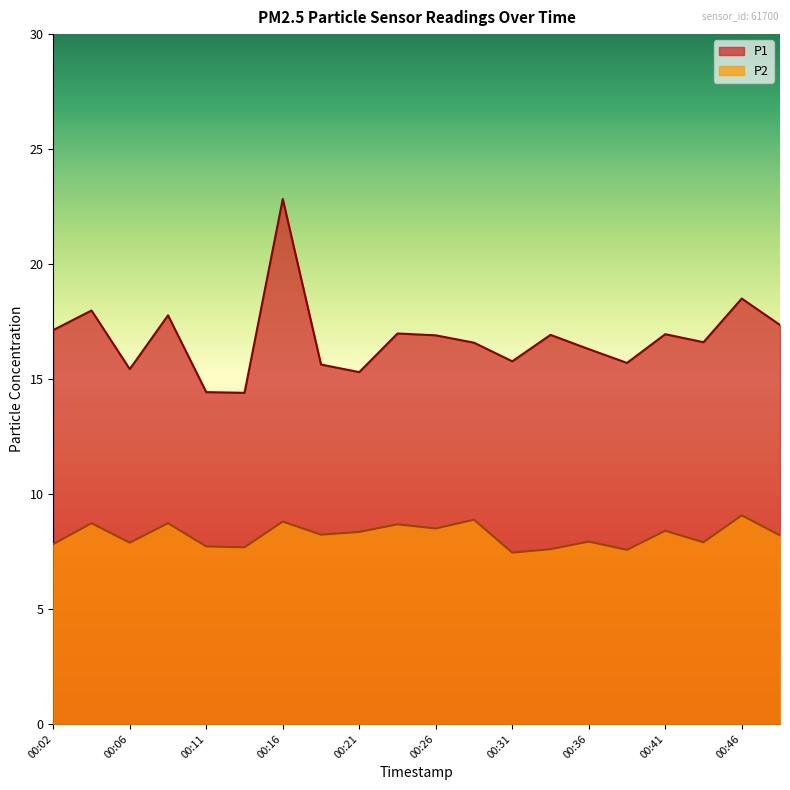

Which series has the widest spread of values?

P1